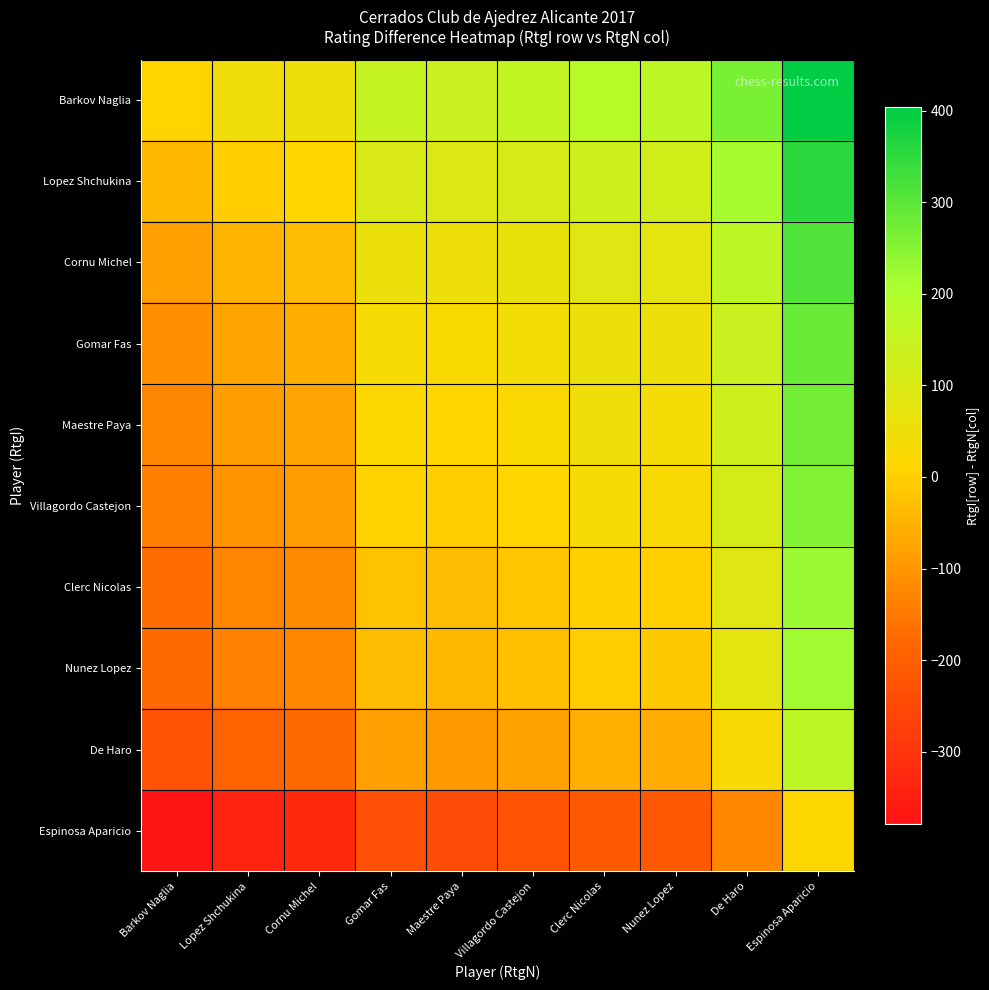

Reading left to right, transcribe all the data shown in this chart.

Barkov Naglia: Barkov Naglia=8	Lopez Shchukina=46	Cornu Michel=60	Gomar Fas=152	Maestre Paya=144	Villagordo Castejon=158	Clerc Nicolas=179	Nunez Lopez=174	De Haro=264	Espinosa Aparicio=404
Lopez Shchukina: Barkov Naglia=-41	Lopez Shchukina=-3	Cornu Michel=11	Gomar Fas=103	Maestre Paya=95	Villagordo Castejon=109	Clerc Nicolas=130	Nunez Lopez=125	De Haro=215	Espinosa Aparicio=355
Cornu Michel: Barkov Naglia=-85	Lopez Shchukina=-47	Cornu Michel=-33	Gomar Fas=59	Maestre Paya=51	Villagordo Castejon=65	Clerc Nicolas=86	Nunez Lopez=81	De Haro=171	Espinosa Aparicio=311
Gomar Fas: Barkov Naglia=-112	Lopez Shchukina=-74	Cornu Michel=-60	Gomar Fas=32	Maestre Paya=24	Villagordo Castejon=38	Clerc Nicolas=59	Nunez Lopez=54	De Haro=144	Espinosa Aparicio=284
Maestre Paya: Barkov Naglia=-126	Lopez Shchukina=-88	Cornu Michel=-74	Gomar Fas=18	Maestre Paya=10	Villagordo Castejon=24	Clerc Nicolas=45	Nunez Lopez=40	De Haro=130	Espinosa Aparicio=270
Villagordo Castejon: Barkov Naglia=-140	Lopez Shchukina=-102	Cornu Michel=-88	Gomar Fas=4	Maestre Paya=-4	Villagordo Castejon=10	Clerc Nicolas=31	Nunez Lopez=26	De Haro=116	Espinosa Aparicio=256
Clerc Nicolas: Barkov Naglia=-168	Lopez Shchukina=-130	Cornu Michel=-116	Gomar Fas=-24	Maestre Paya=-32	Villagordo Castejon=-18	Clerc Nicolas=3	Nunez Lopez=-2	De Haro=88	Espinosa Aparicio=228
Nunez Lopez: Barkov Naglia=-175	Lopez Shchukina=-137	Cornu Michel=-123	Gomar Fas=-31	Maestre Paya=-39	Villagordo Castejon=-25	Clerc Nicolas=-4	Nunez Lopez=-9	De Haro=81	Espinosa Aparicio=221
De Haro: Barkov Naglia=-227	Lopez Shchukina=-189	Cornu Michel=-175	Gomar Fas=-83	Maestre Paya=-91	Villagordo Castejon=-77	Clerc Nicolas=-56	Nunez Lopez=-61	De Haro=29	Espinosa Aparicio=169
Espinosa Aparicio: Barkov Naglia=-379	Lopez Shchukina=-341	Cornu Michel=-327	Gomar Fas=-235	Maestre Paya=-243	Villagordo Castejon=-229	Clerc Nicolas=-208	Nunez Lopez=-213	De Haro=-123	Espinosa Aparicio=17